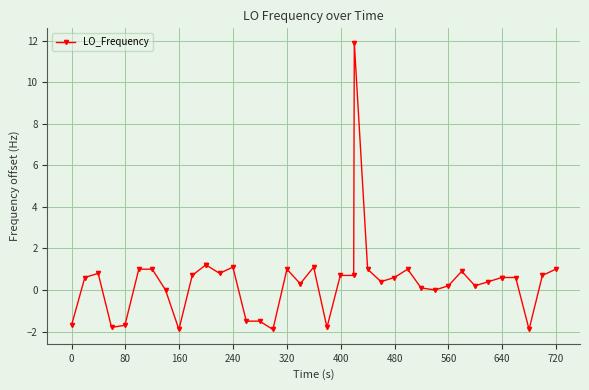

What is the difference between the maximum and minimum values?

13.8